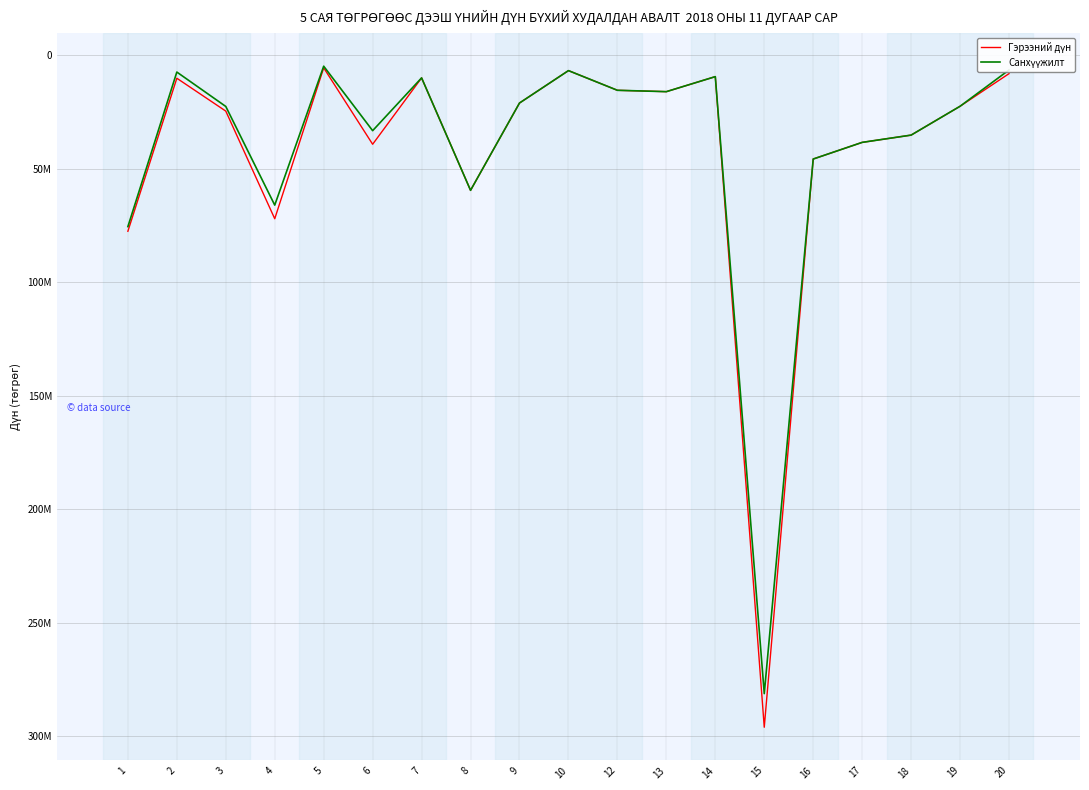

True or false: Санхүүжилт and Гэрээний дүн cross at least once.

False